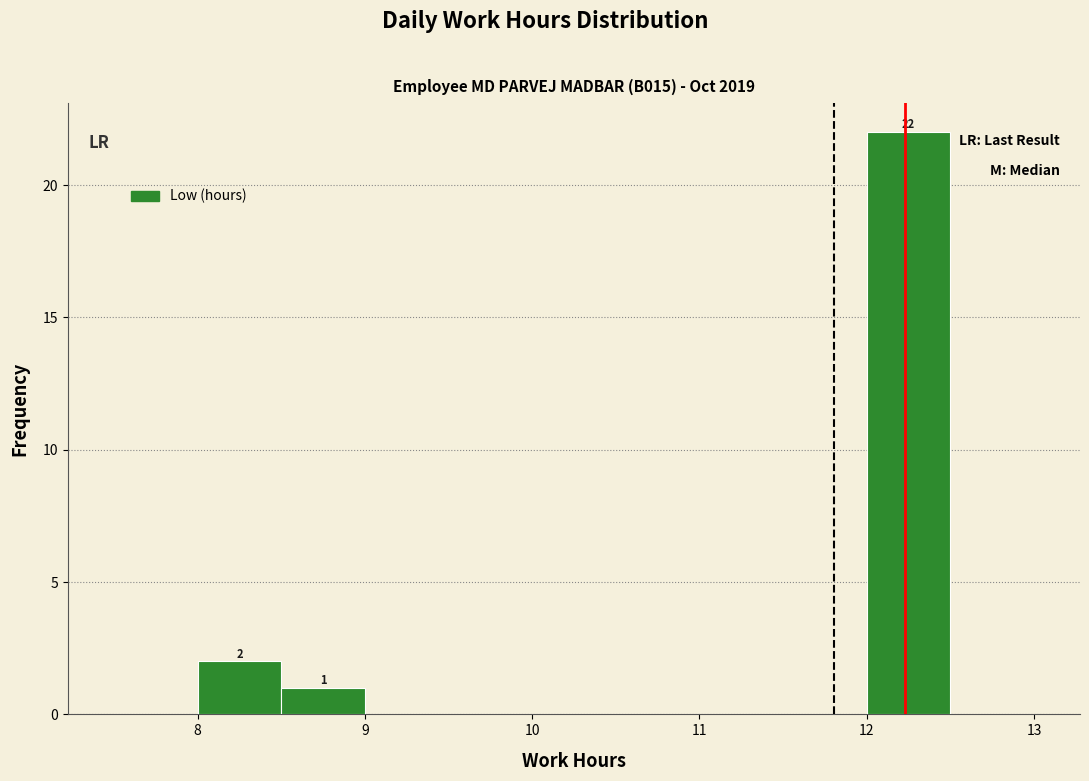

Over which range of the x-axis is the bar tallest?

12.0 to 12.5